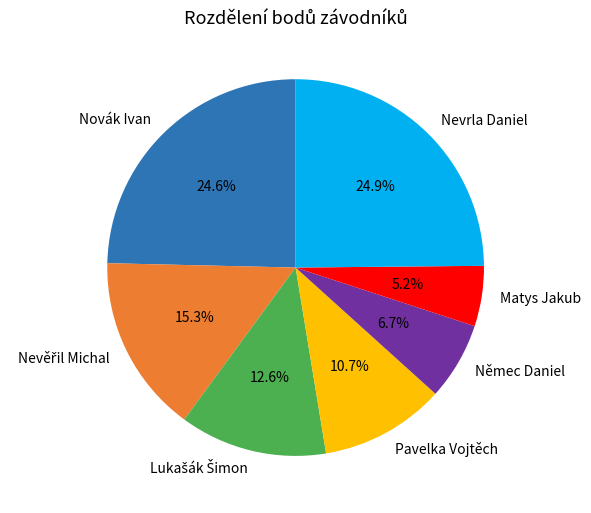

Approximately how many times larger is the value at Němec Daniel compared to Novák Ivan?

0.3